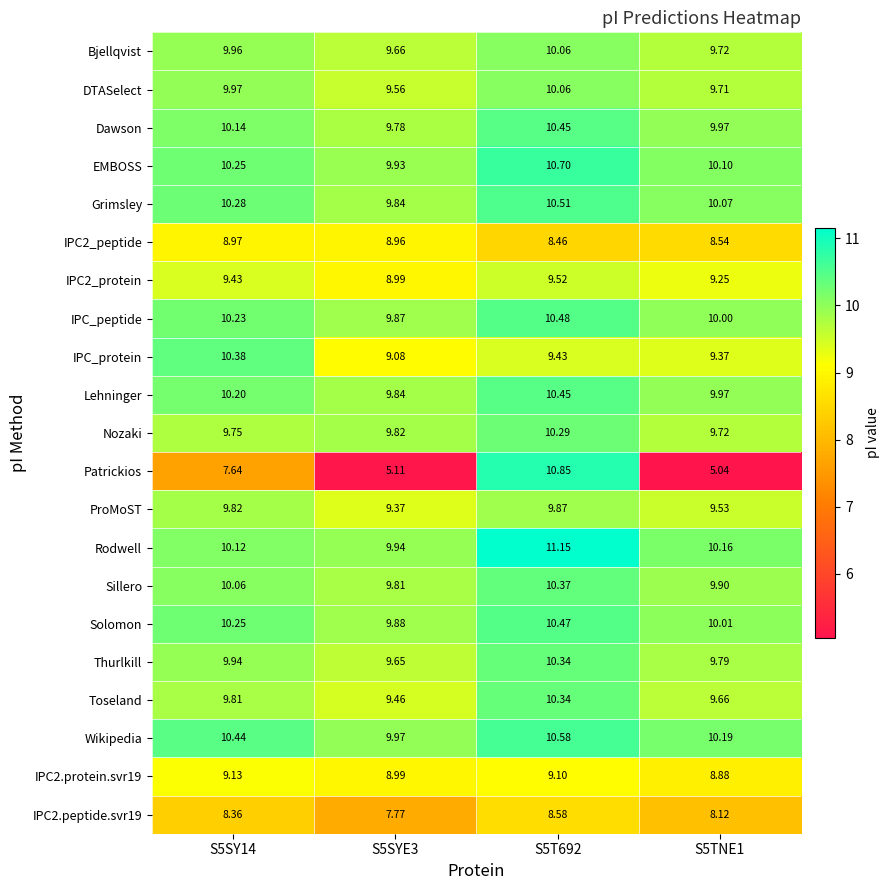

At which category does the chart reach its peak across all series?

S5T692